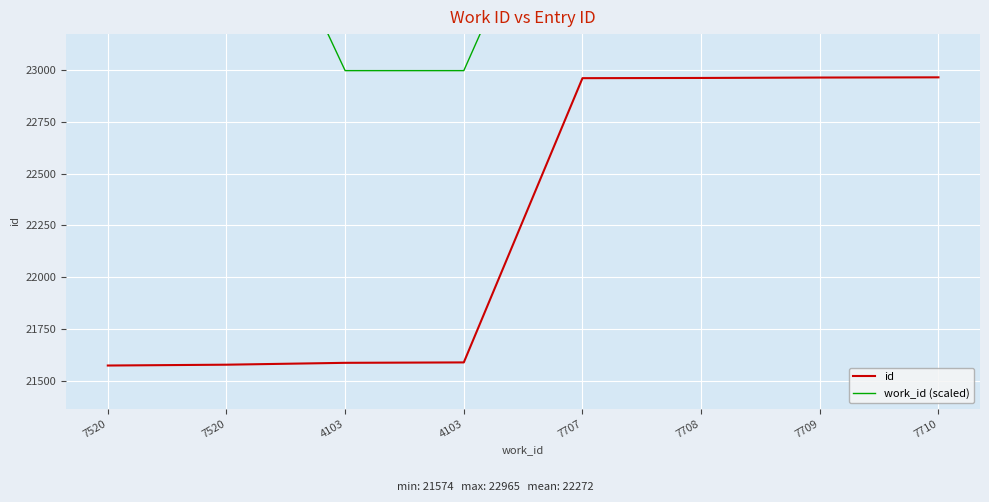

At which category is the sum across all series the highest?

7710